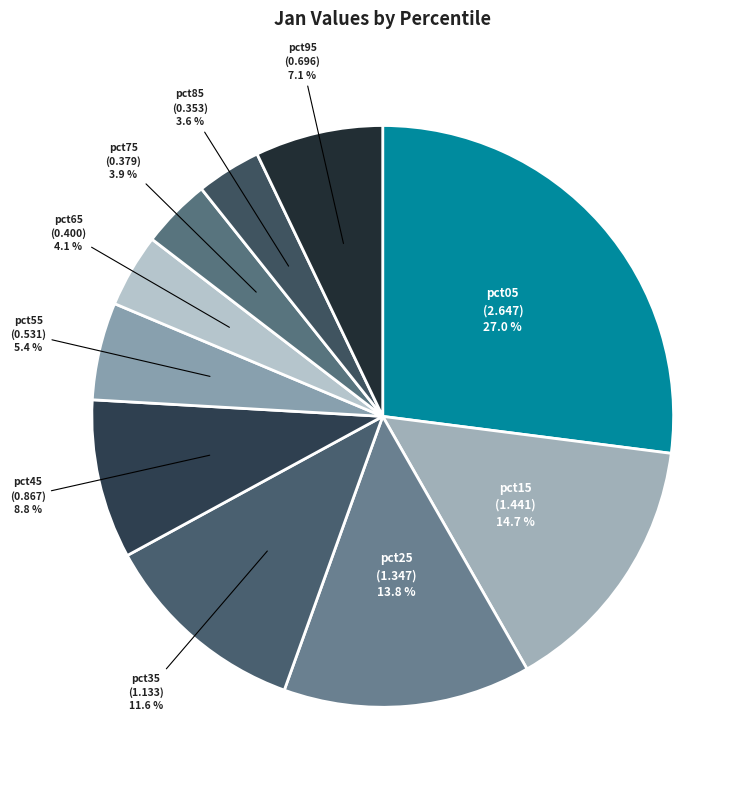

Count the number of slices in the pie.

10